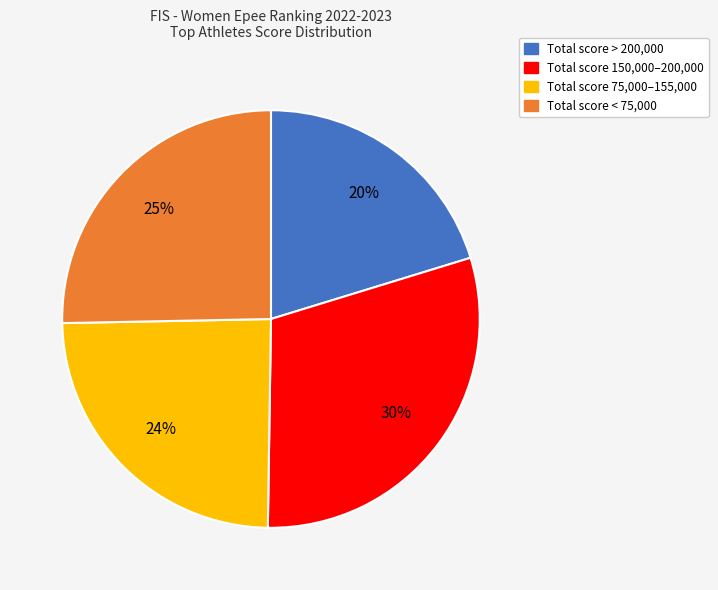

What is the largest slice in the pie chart?

Total score 150,000–200,000